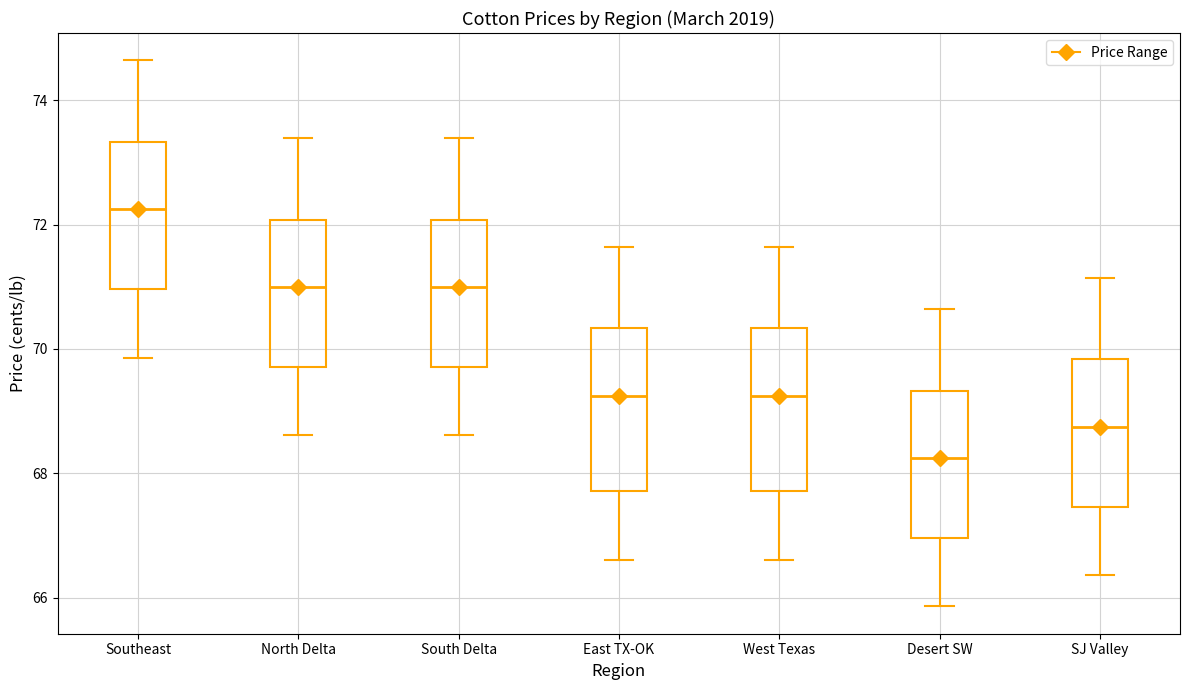

Reading left to right, transcribe this box plot: for each box, give where its median line is, the range the box spans, and where its two whiskers end, as read against the y-axis. The values are not printed on the chart, so give them approximately, as read against the axis.

Southeast: median 72.2, box 71.0 to 73.4, whiskers 69.8 to 74.6
North Delta: median 71.0, box 69.8 to 72.0, whiskers 68.6 to 73.4
South Delta: median 71.0, box 69.8 to 72.0, whiskers 68.6 to 73.4
East TX-OK: median 69.2, box 67.8 to 70.4, whiskers 66.6 to 71.6
West Texas: median 69.2, box 67.8 to 70.4, whiskers 66.6 to 71.6
Desert SW: median 68.2, box 67.0 to 69.4, whiskers 65.8 to 70.6
SJ Valley: median 68.8, box 67.4 to 69.8, whiskers 66.4 to 71.2